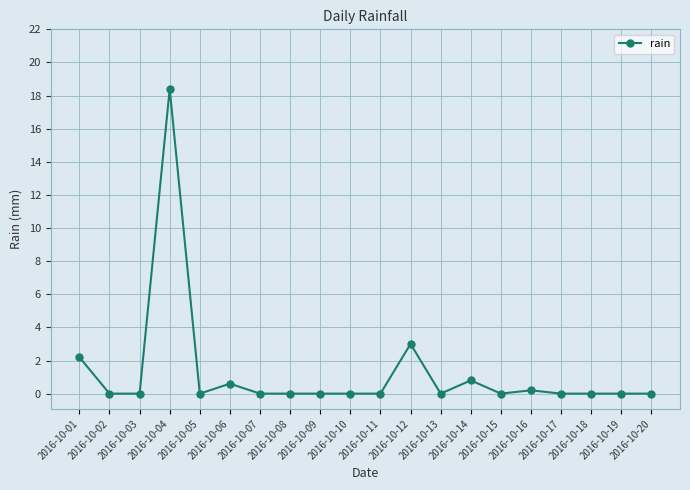

What is the difference between the values at 2016-10-11 and 2016-10-04?

18.4